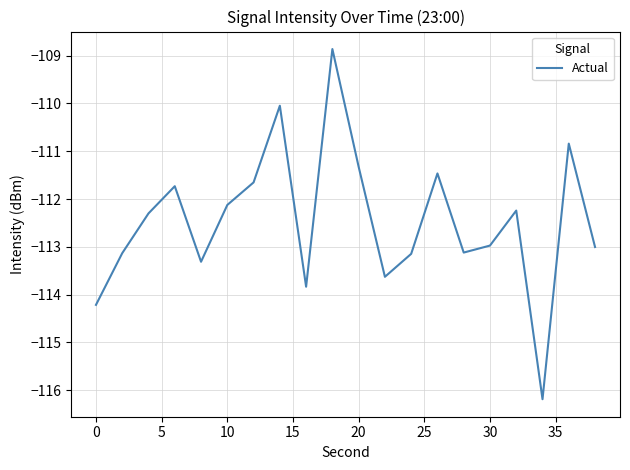

How many values are below -112?

13